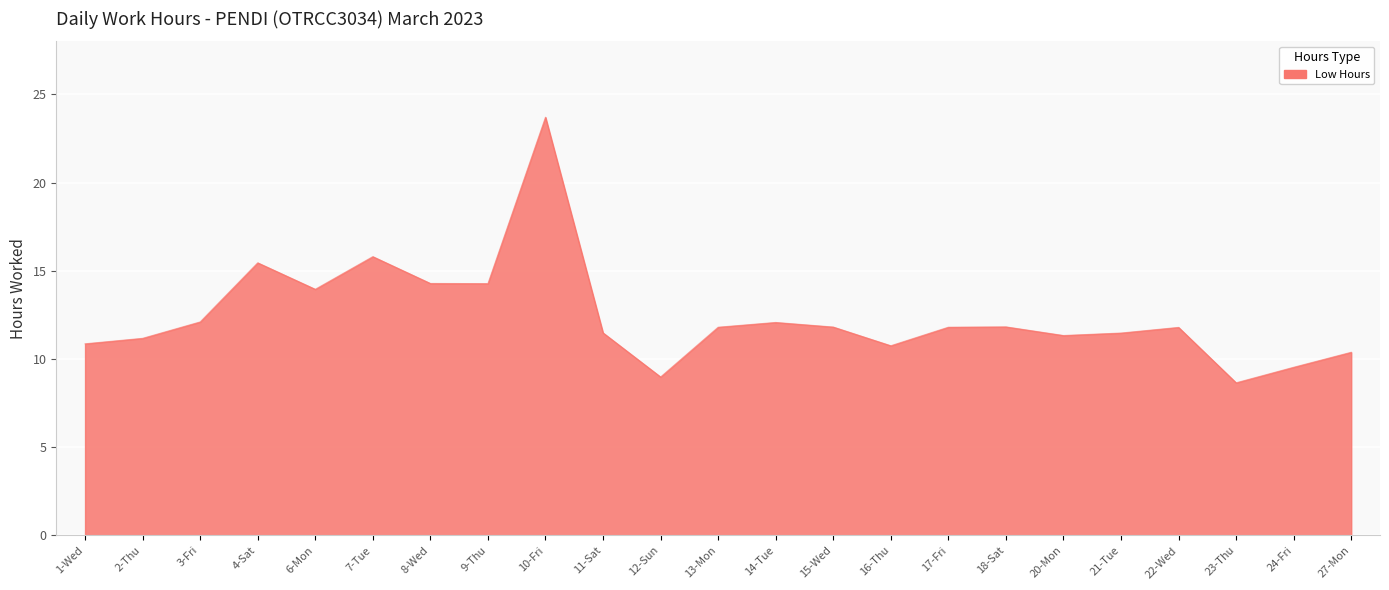

What position from the left is 3-Fri?

3